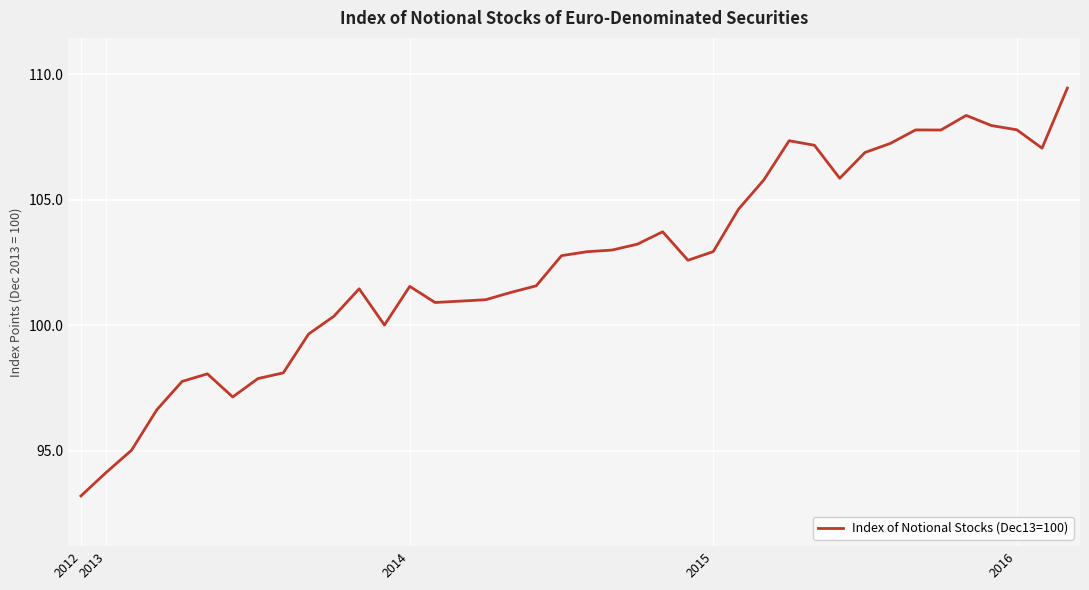

What is the greatest value displayed?

109.4